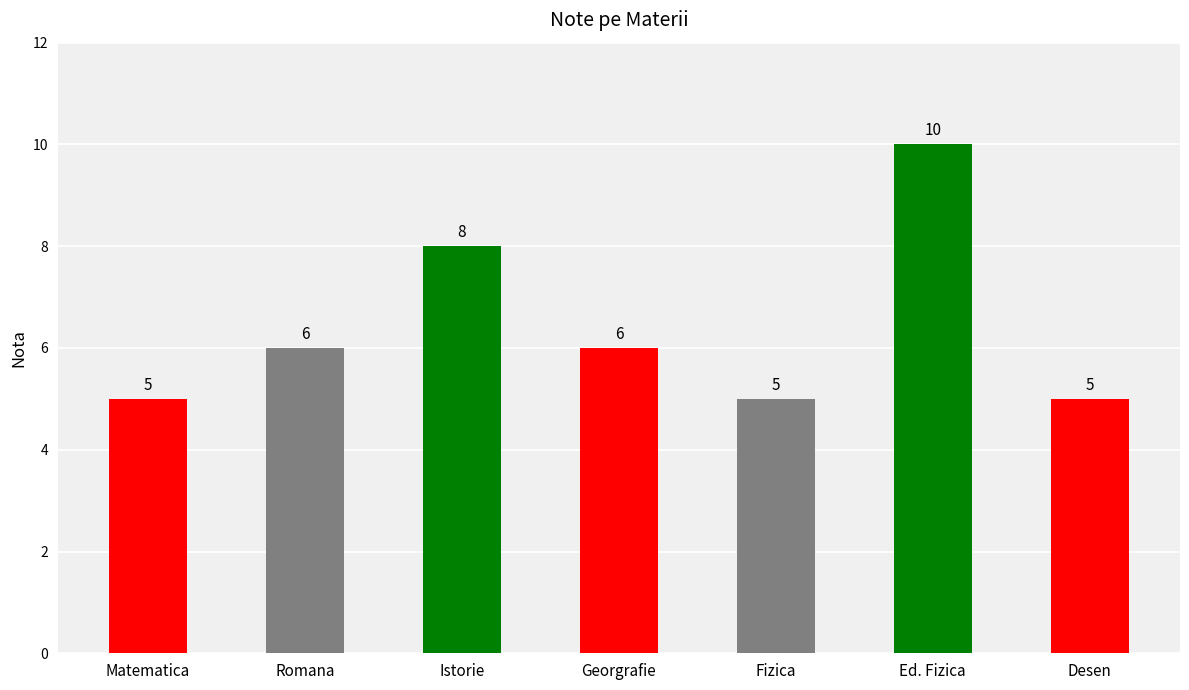

Count the values in the range 5 to 8.

6